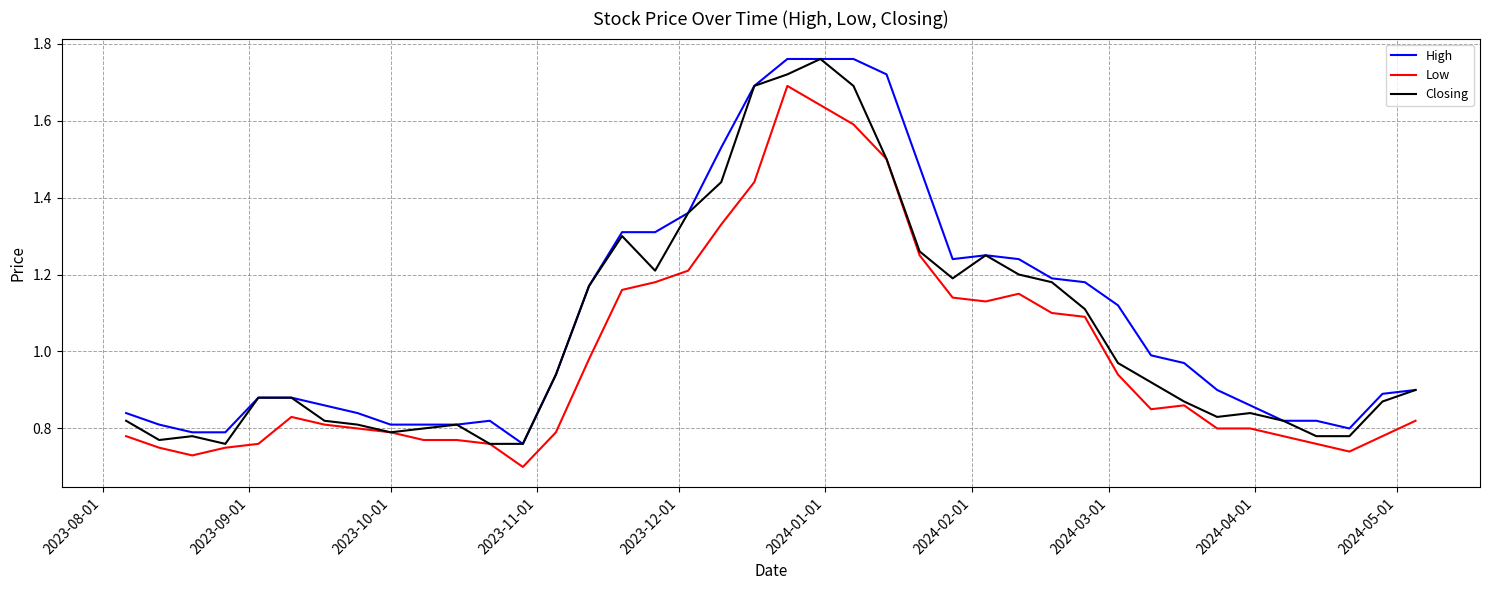

Rank the series by their average value, from highest to lowest.

High, Closing, Low